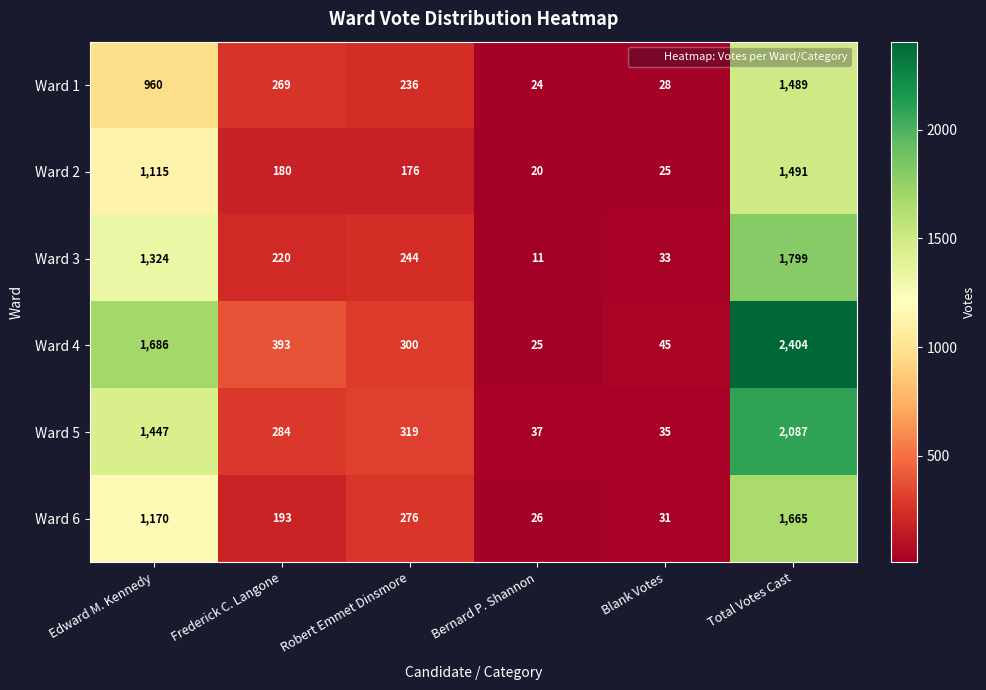

True or false: Ward 2 has a value of 14 at Blank Votes.

False